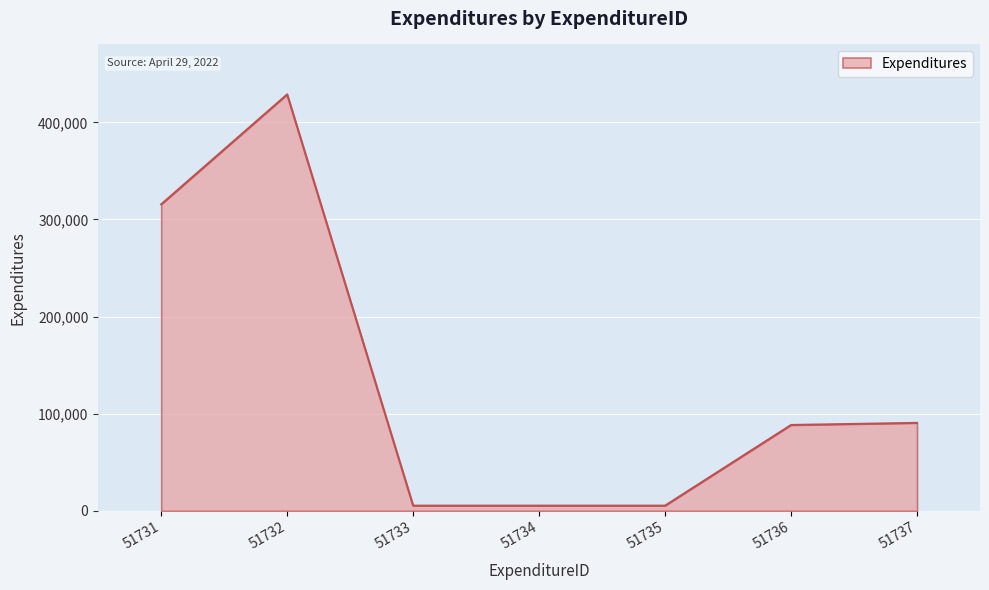

What is the minimum value shown in the chart?

5308